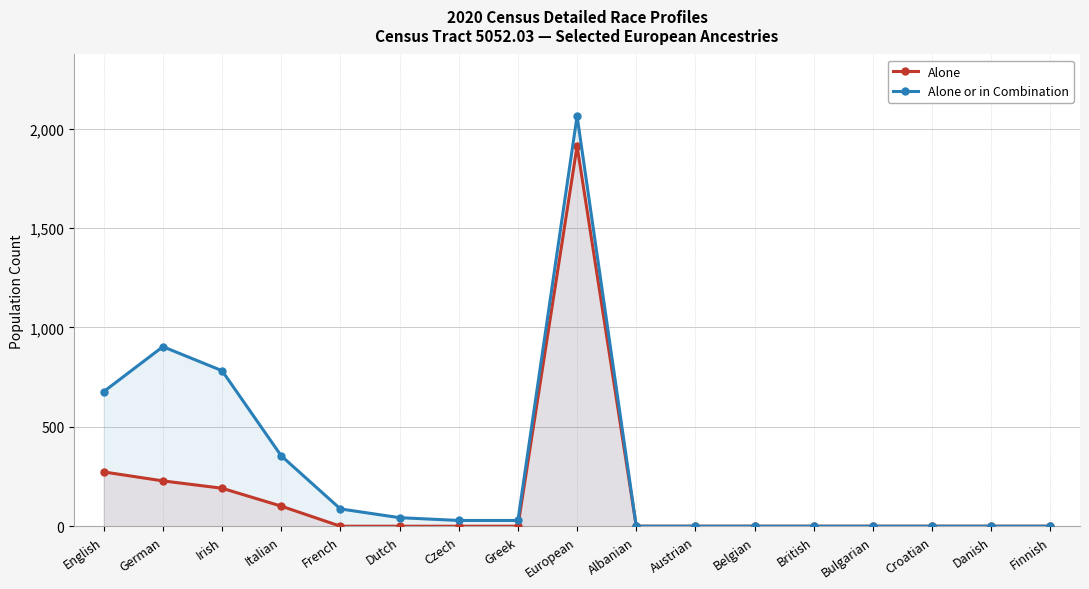

Is the value of Alone or in Combination at Danish greater than the value of Alone at Belgian?

No